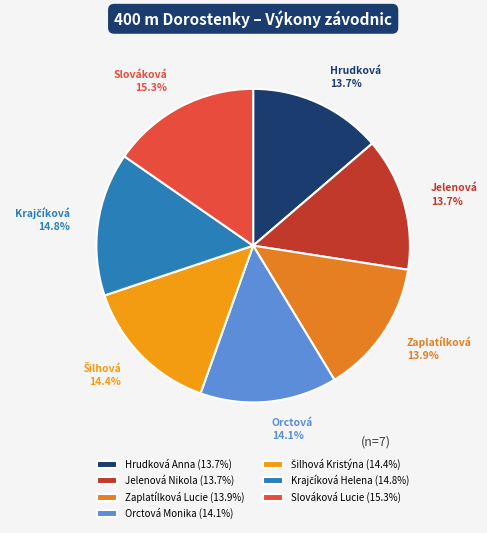

How many slices are in this pie chart?

7